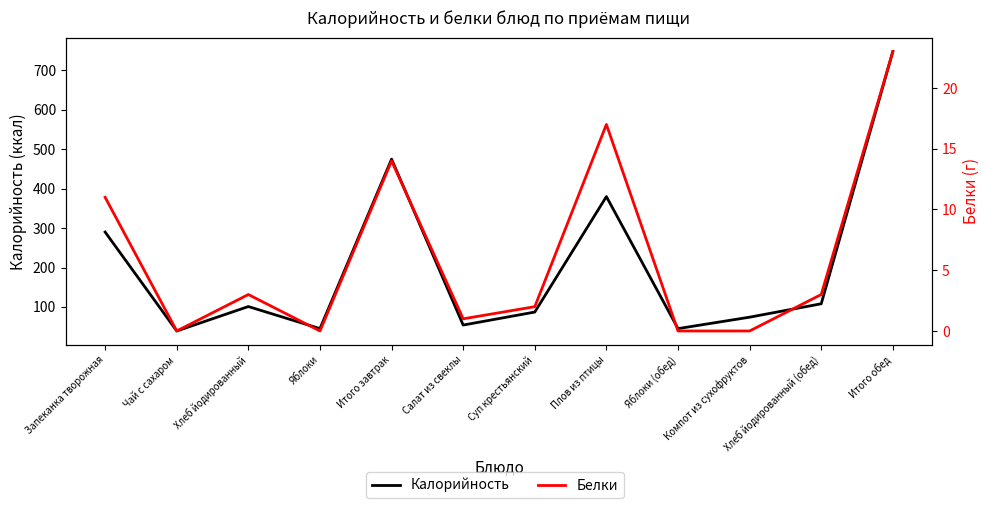

Reading left to right, transcribe all the data shown in this chart.

Калорийность: Запеканка творожная=290	Чай с сахаром=39	Хлеб йодированный=101	Яблоки=45	Итого завтрак=475	Салат из свеклы=54	Суп крестьянский=87	Плов из птицы=380	Яблоки (обед)=45	Компот из сухофруктов=74	Хлеб йодированный (обед)=108	Итого обед=748
Белки: Запеканка творожная=11	Чай с сахаром=0	Хлеб йодированный=3	Яблоки=0	Итого завтрак=14	Салат из свеклы=1	Суп крестьянский=2	Плов из птицы=17	Яблоки (обед)=0	Компот из сухофруктов=0	Хлеб йодированный (обед)=3	Итого обед=23